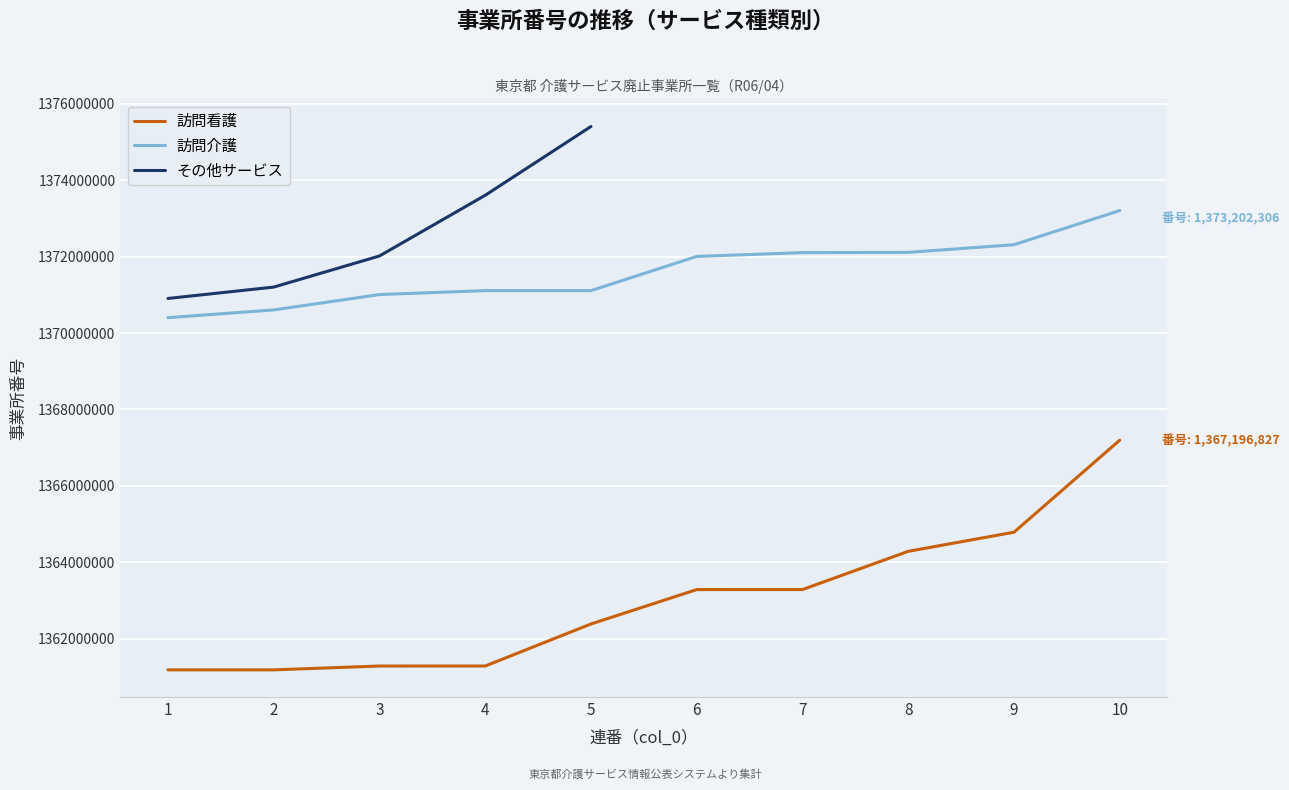

At which category is the sum across all series the highest?

5